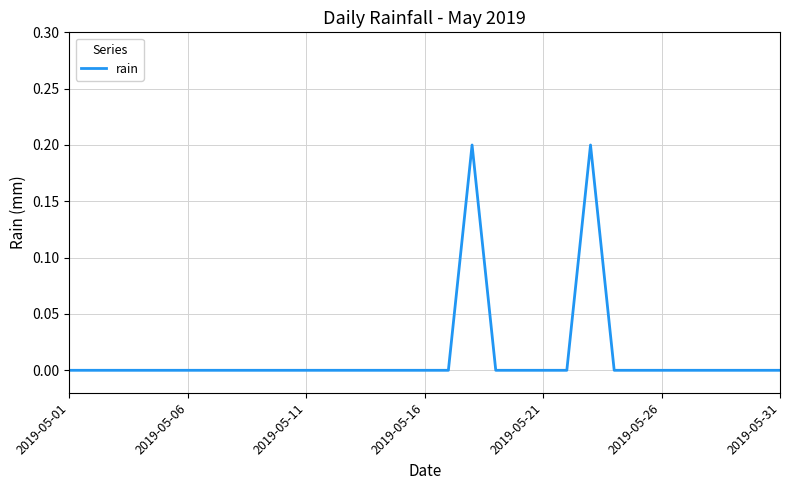

The value at 2019-05-31 is 0.0. True or false?

True